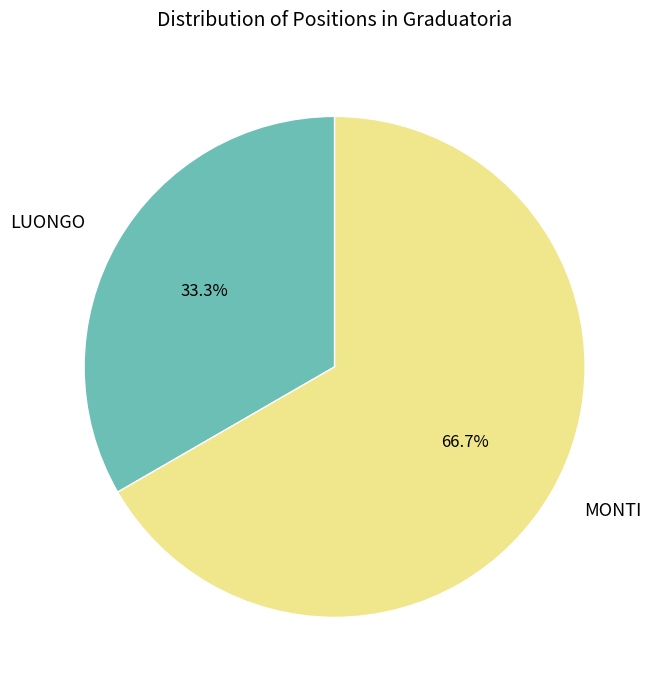

To the nearest percent, what portion does LUONGO represent?

33%